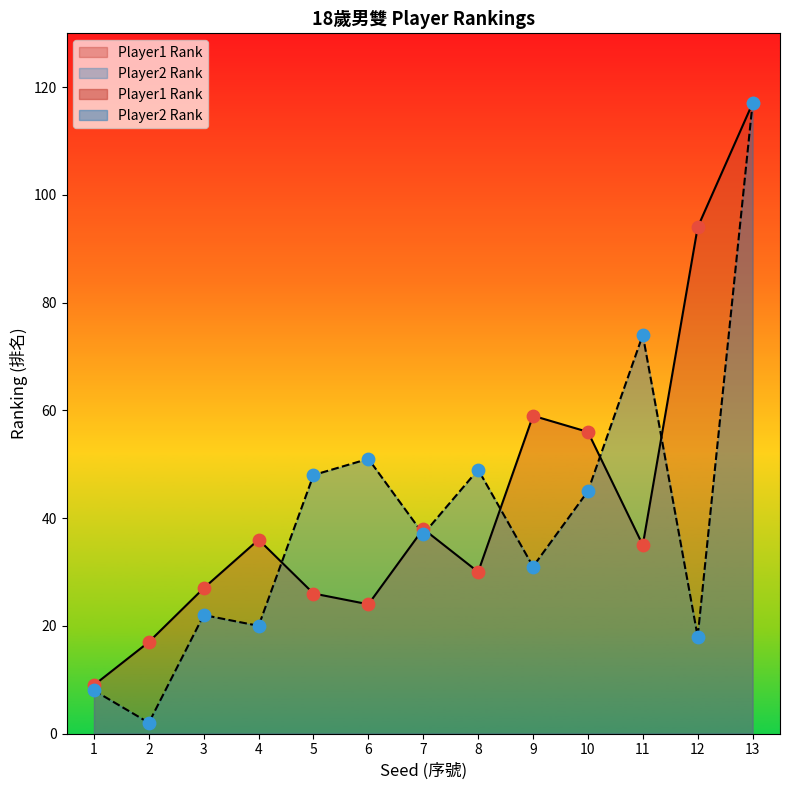

What is the total value across all series at 10?

101